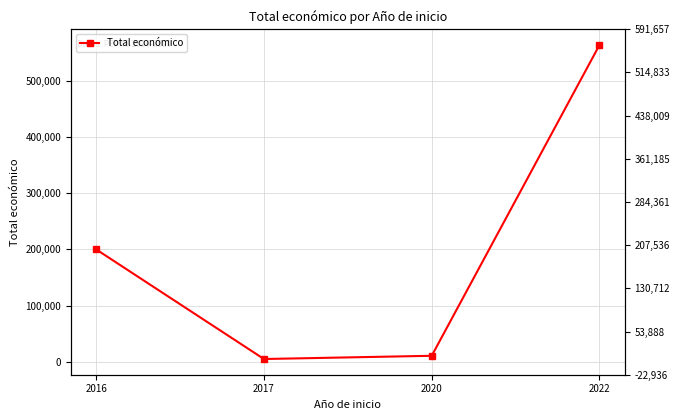

What is the ratio of the value at 2020 to the value at 2016?

0.1